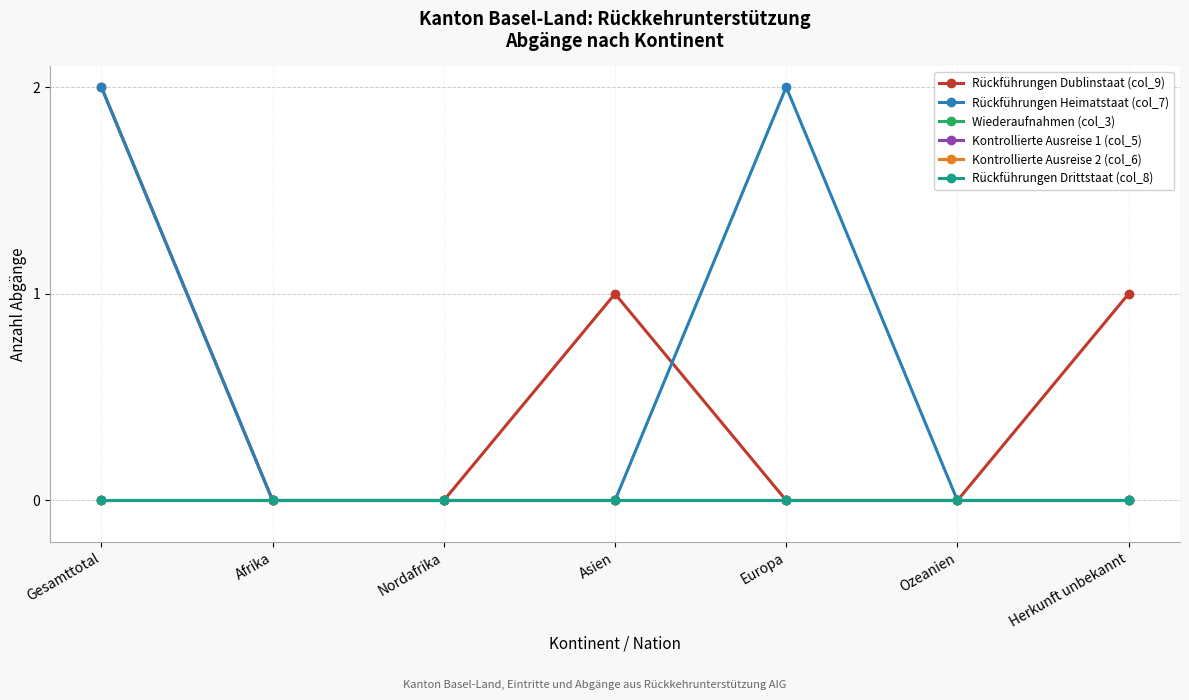

Is this an area chart (filled region under the line)?

No